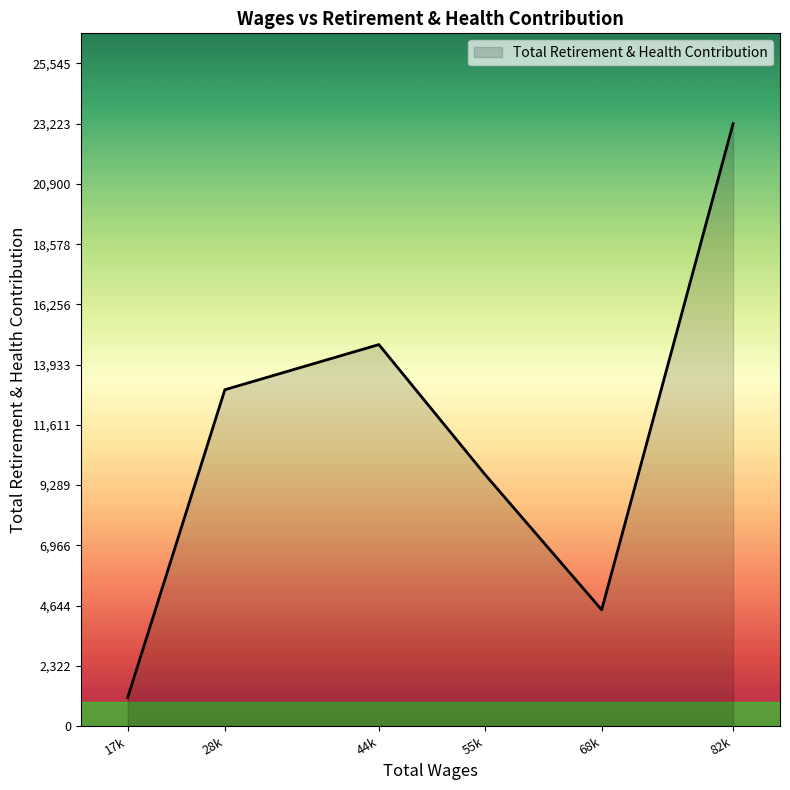

How many lines are shown in the chart?

1